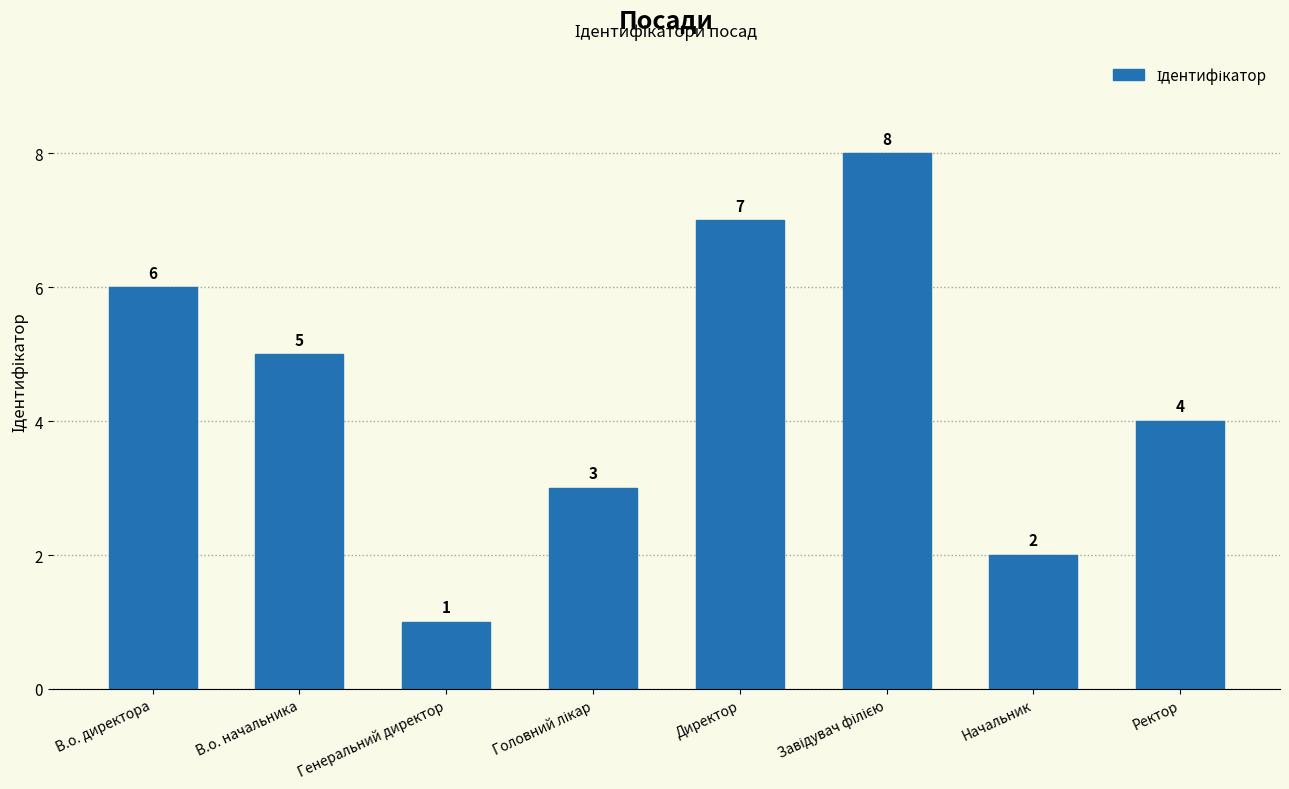

What is the greatest value displayed?

8